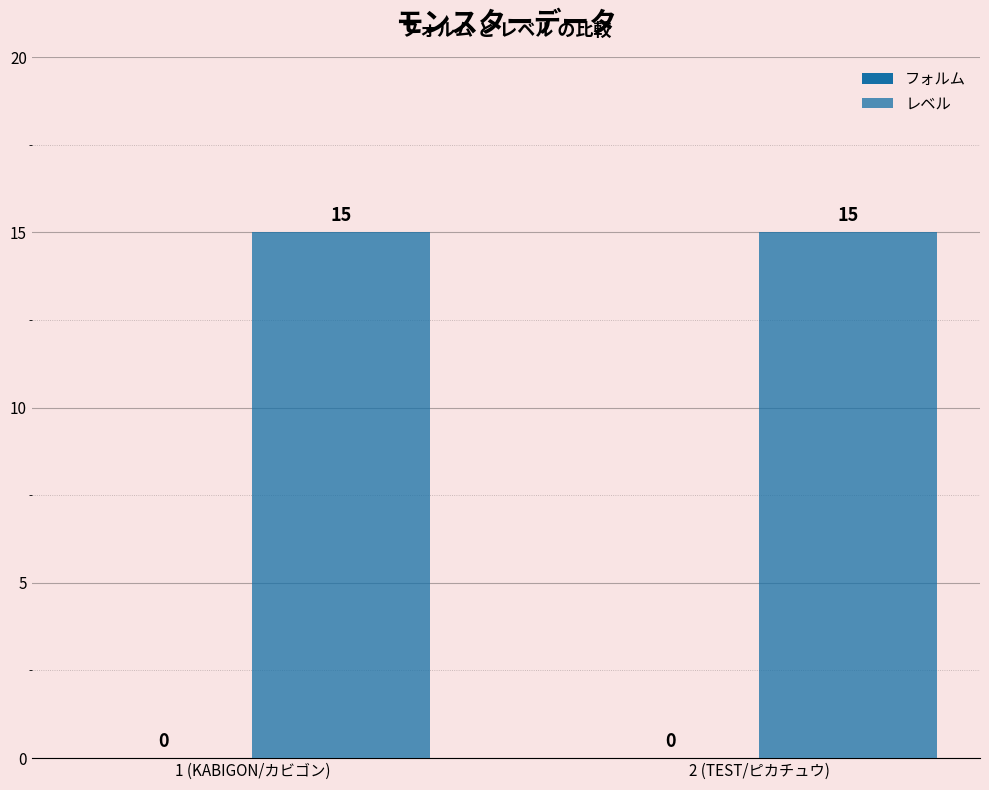

What is the value of the レベル bar at the 2nd from the left?

15